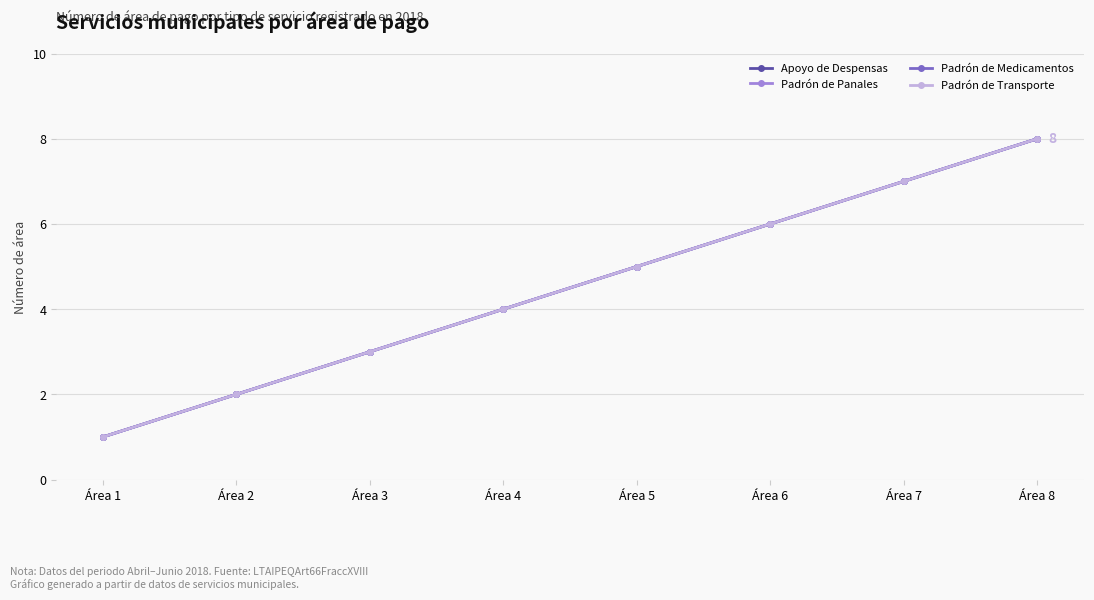

What is the value of the Padrón de Panales point at the 2nd from the left?

2